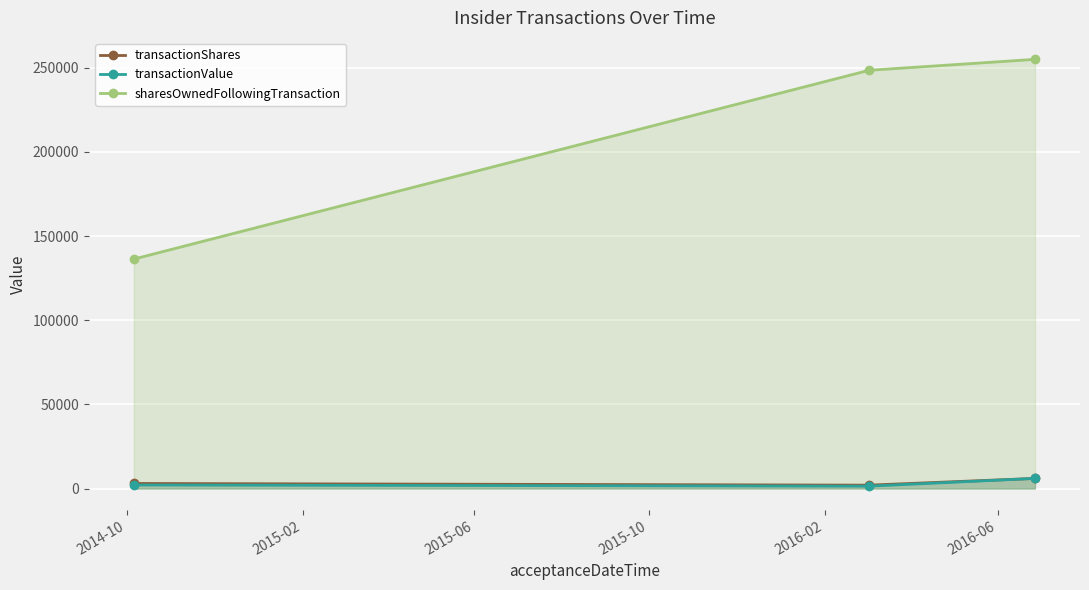

What are all the series names shown in the legend?

transactionShares, transactionValue, sharesOwnedFollowingTransaction